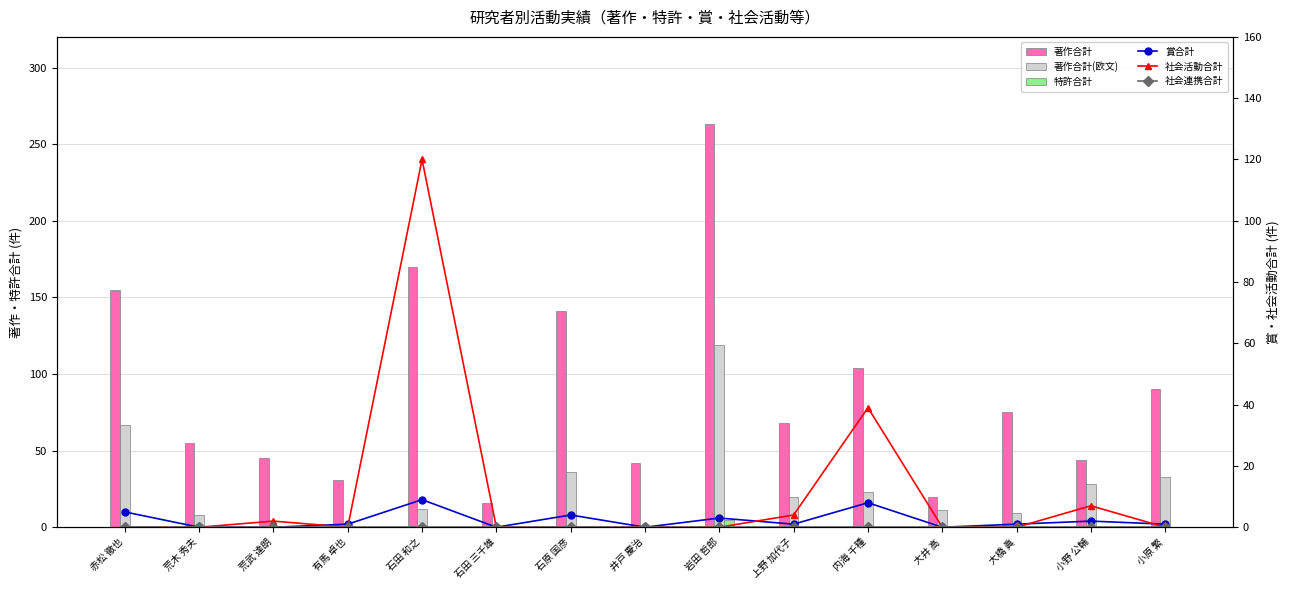

Which series has the largest total across all categories?

著作合計